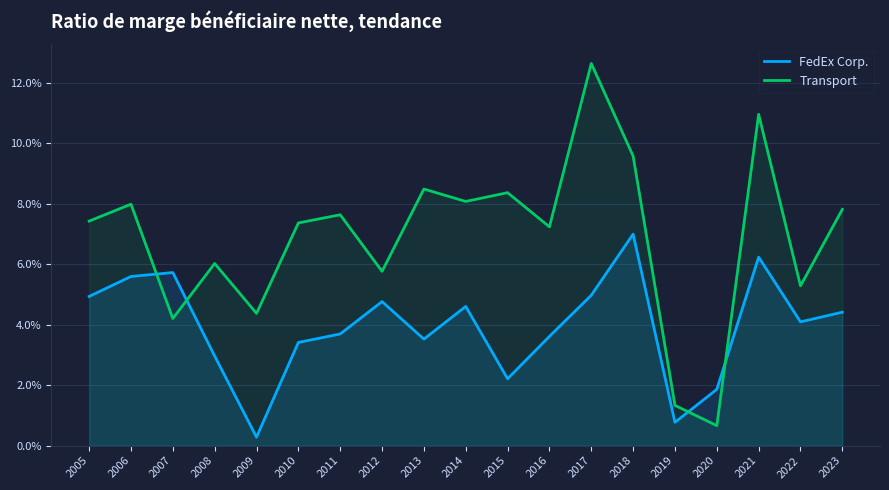

How many lines are shown in the chart?

2